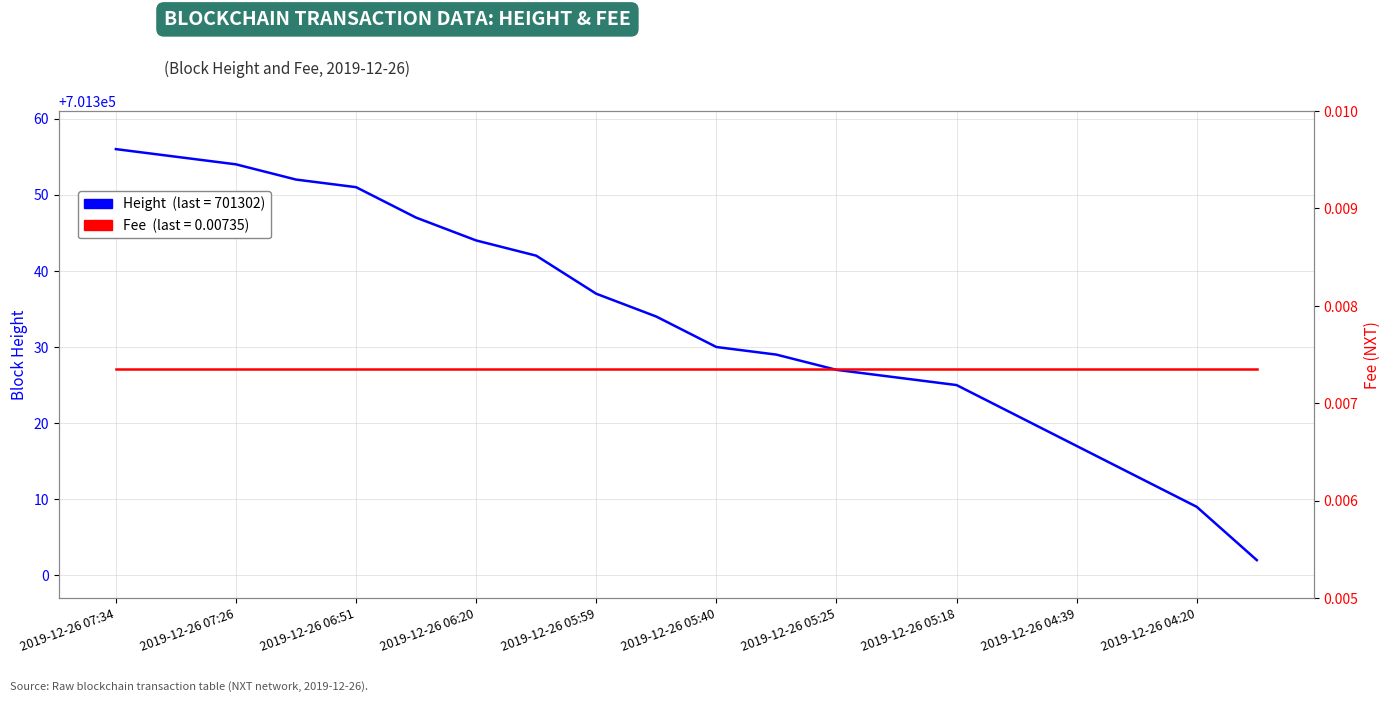

Between 2019-12-26 06:54 and 2019-12-26 06:31, which is larger?

2019-12-26 06:54